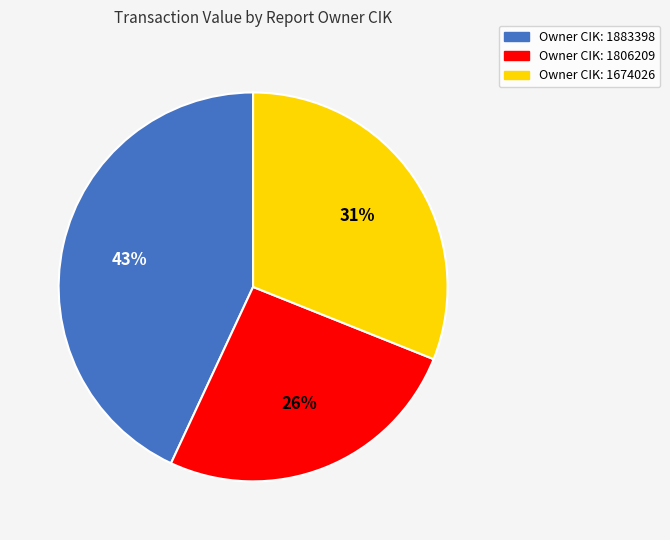

To the nearest percent, what is the average slice percentage?

33%